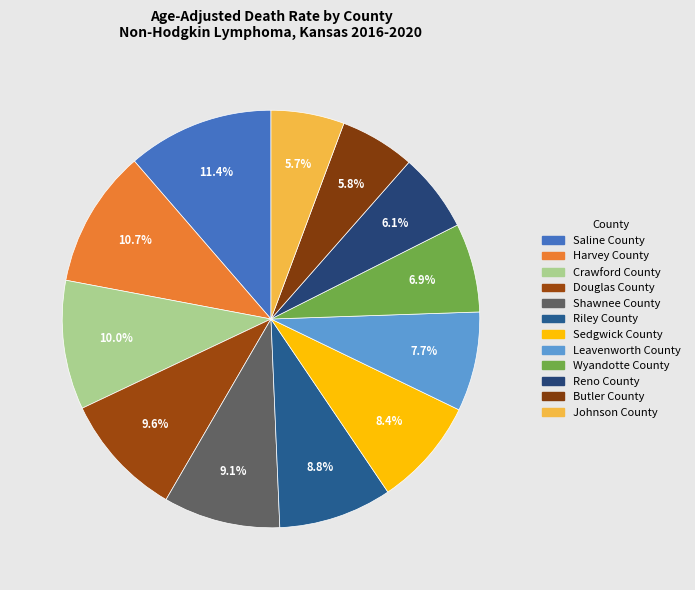

To the nearest percent, what is the difference between the Crawford County and Sedgwick County slice percentages?

2%